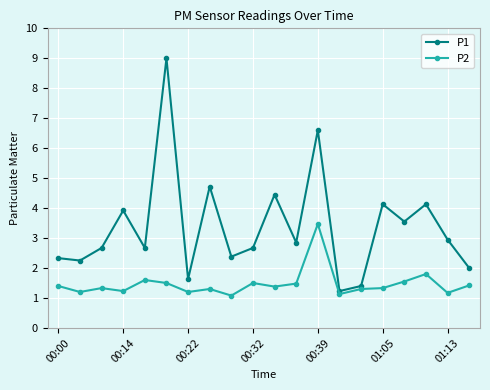

List the series in order of their peak value, highest first.

P1, P2